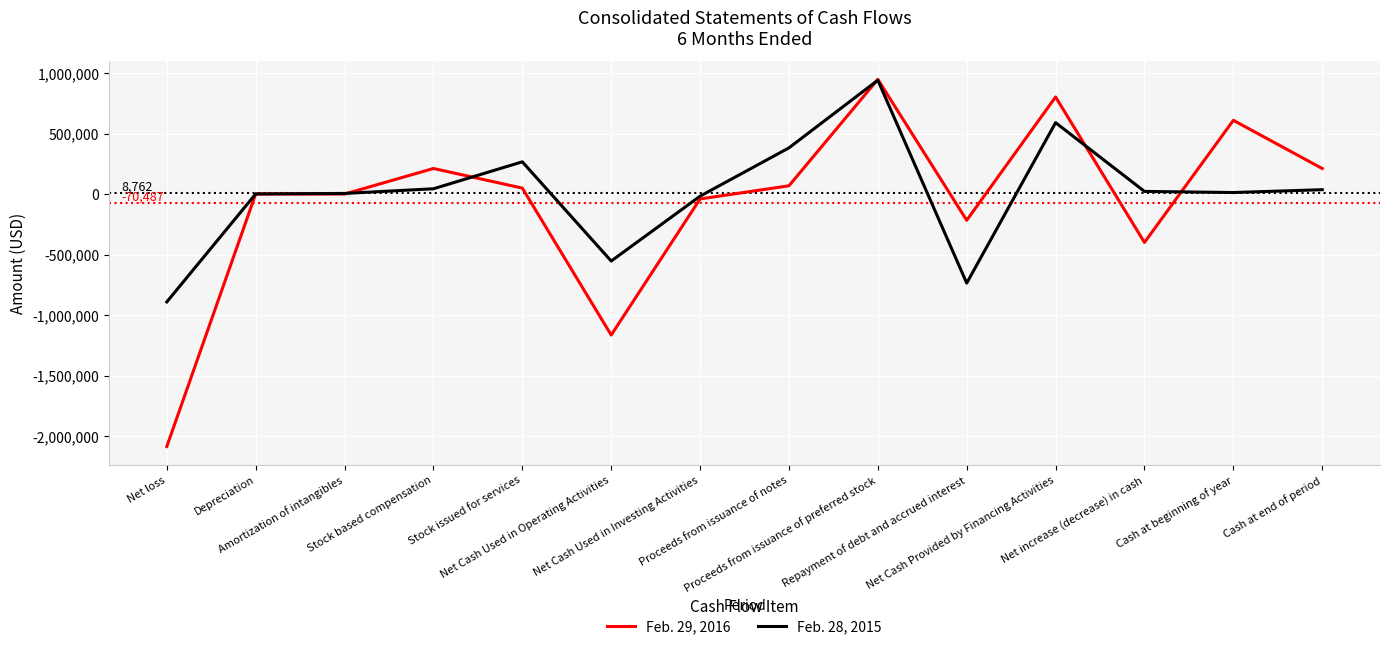

What is the maximum value shown in the chart?

949800